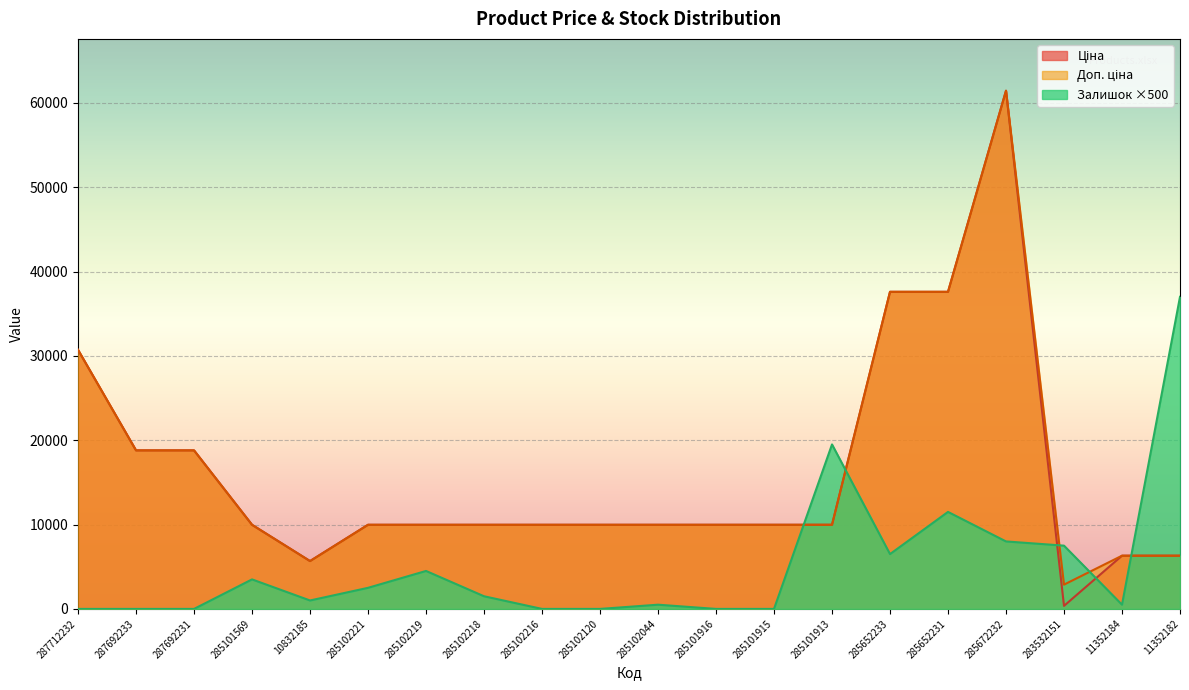

What is the value of the Доп. ціна point at the 19th from the left?

6308.8